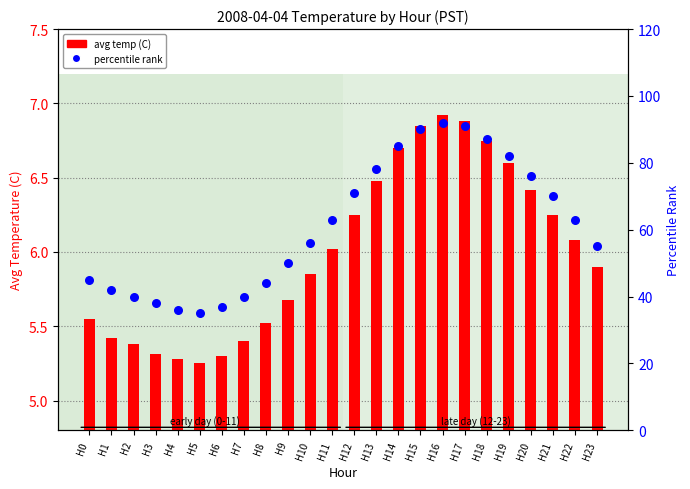

Which series has the largest Y range (max minus min)?

percentile rank